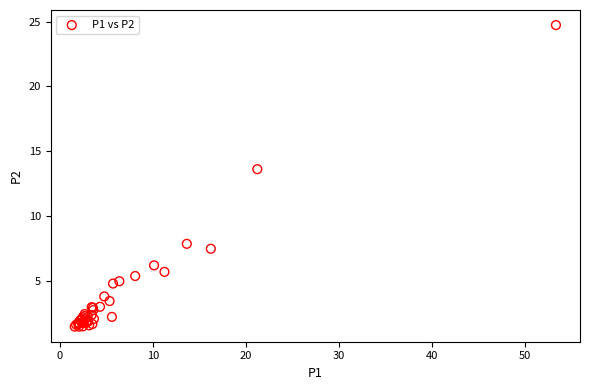

What Y value in the scatter plot is closest to 13?

13.6